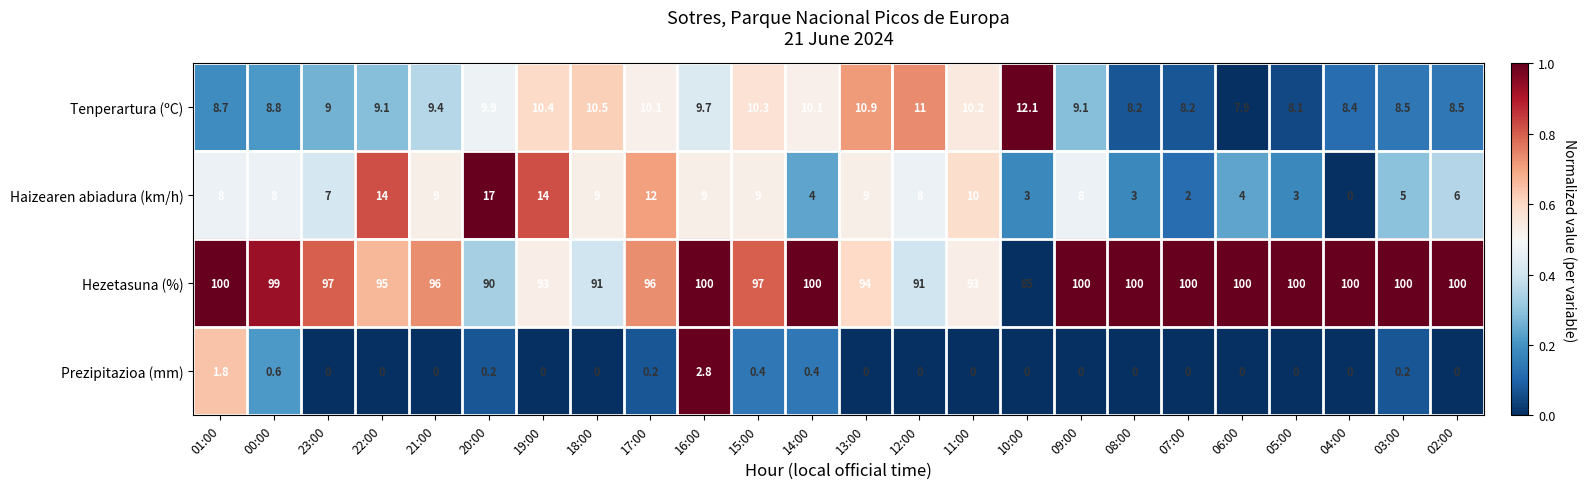

What is the average value of the Tenperartura (ºC) series?

9.5